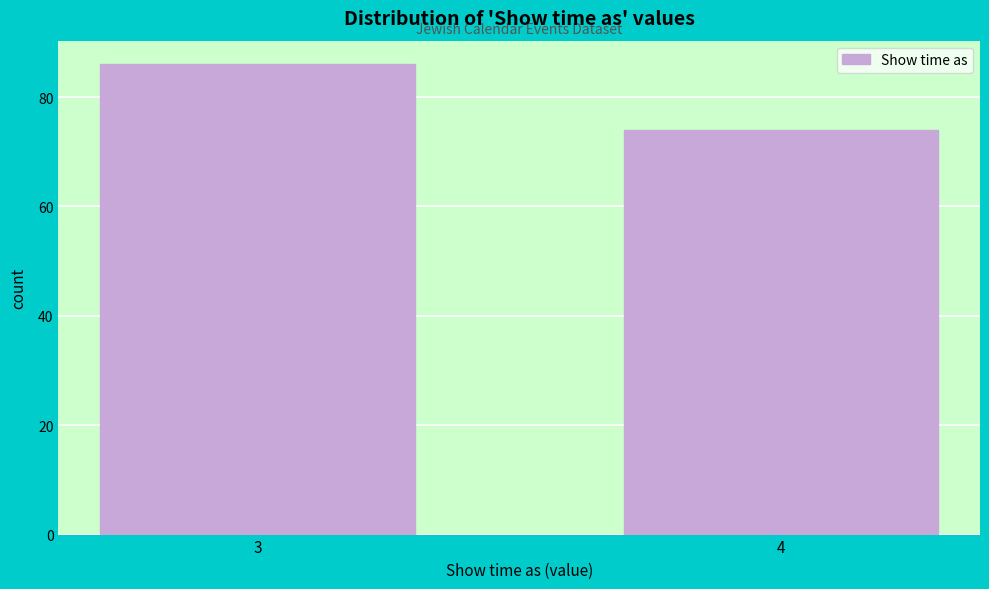

Reading right to left, extract all data points from this chart.

74	86